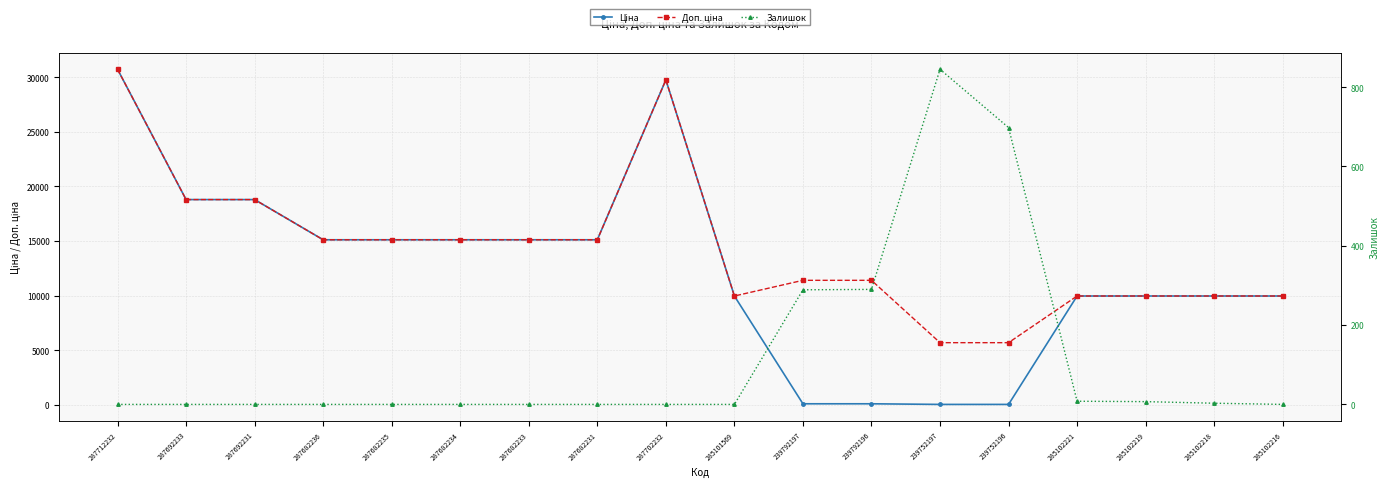

How many data points does each series have?

18